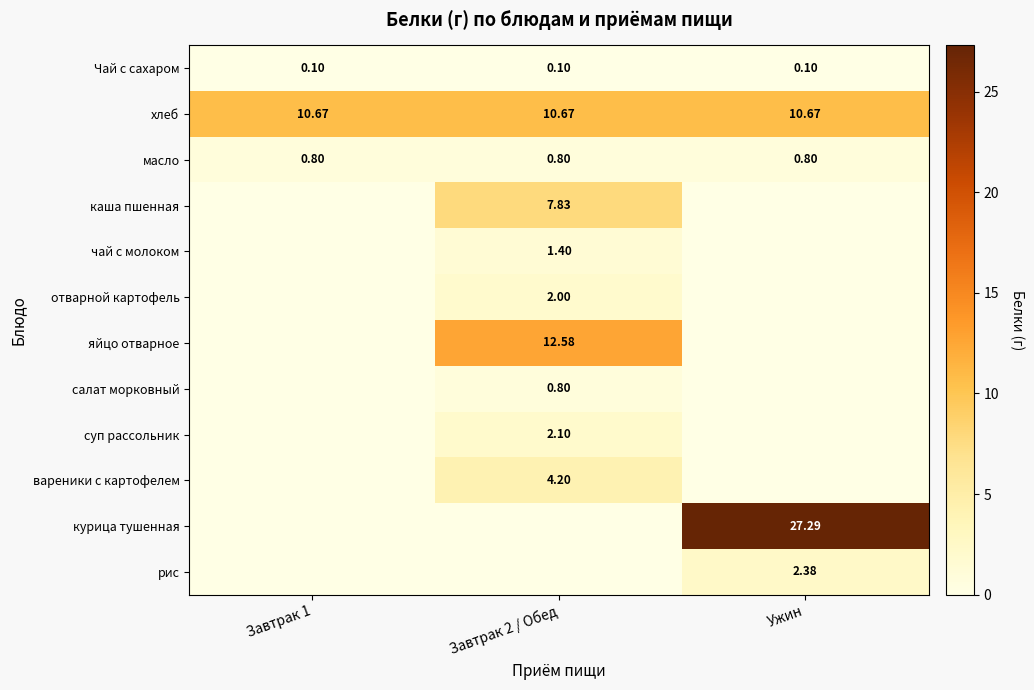

What is the difference between the highest and lowest values at Завтрак 1?

10.7